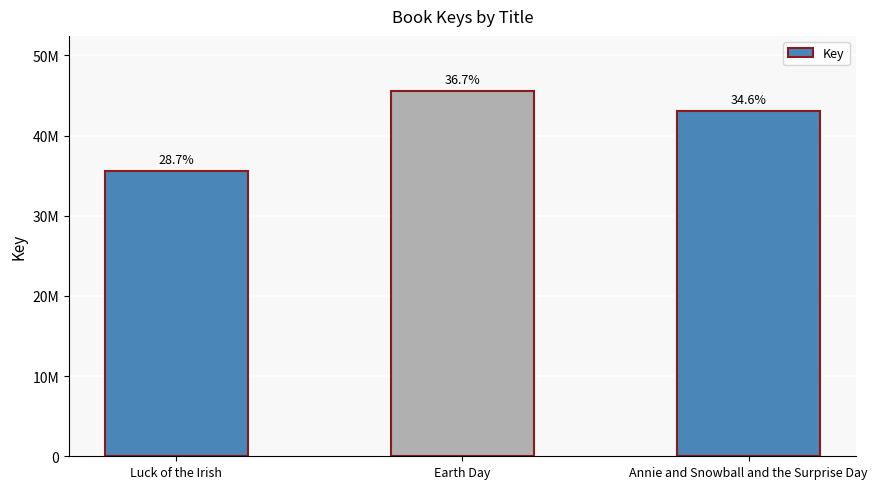

Are the bars horizontal?

No